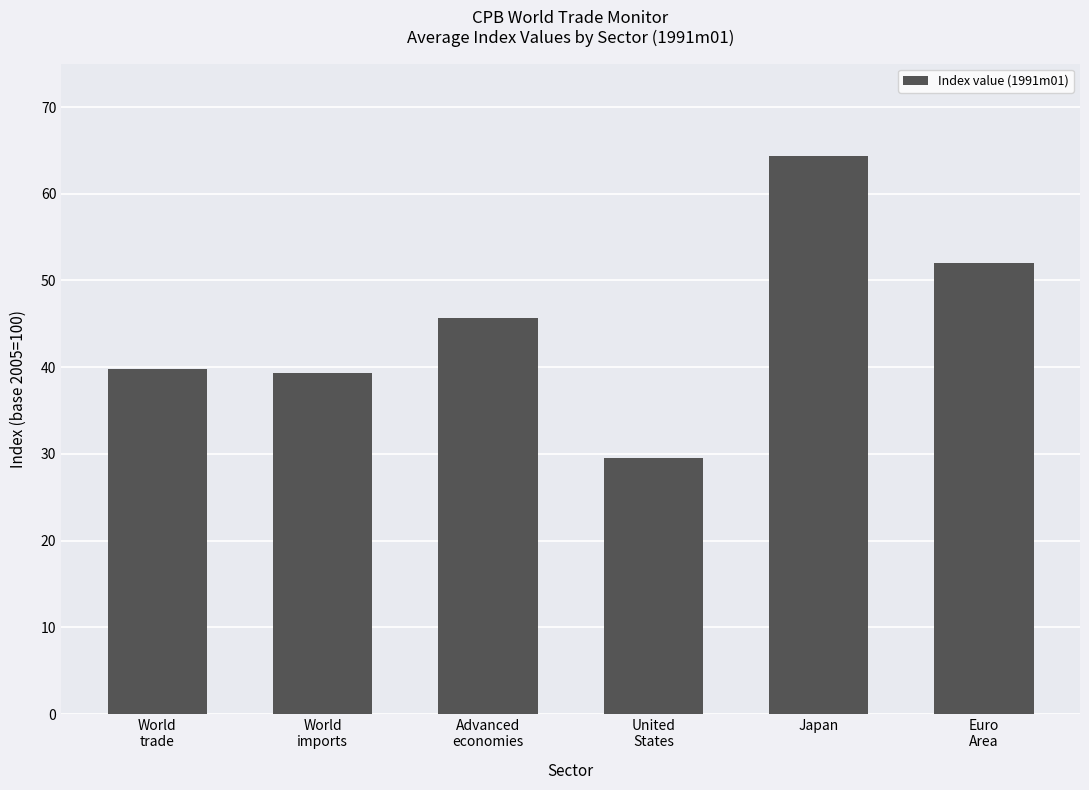

What is the label of the 6th bar from the right?

World
trade